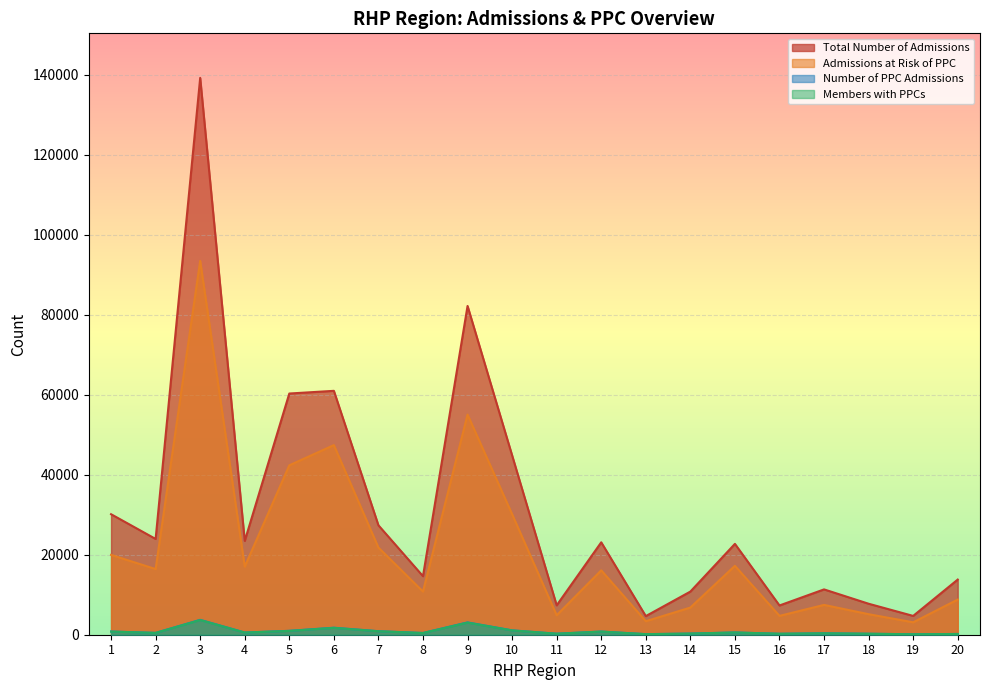

At which label does Admissions at Risk of PPC first exceed 16413?

1